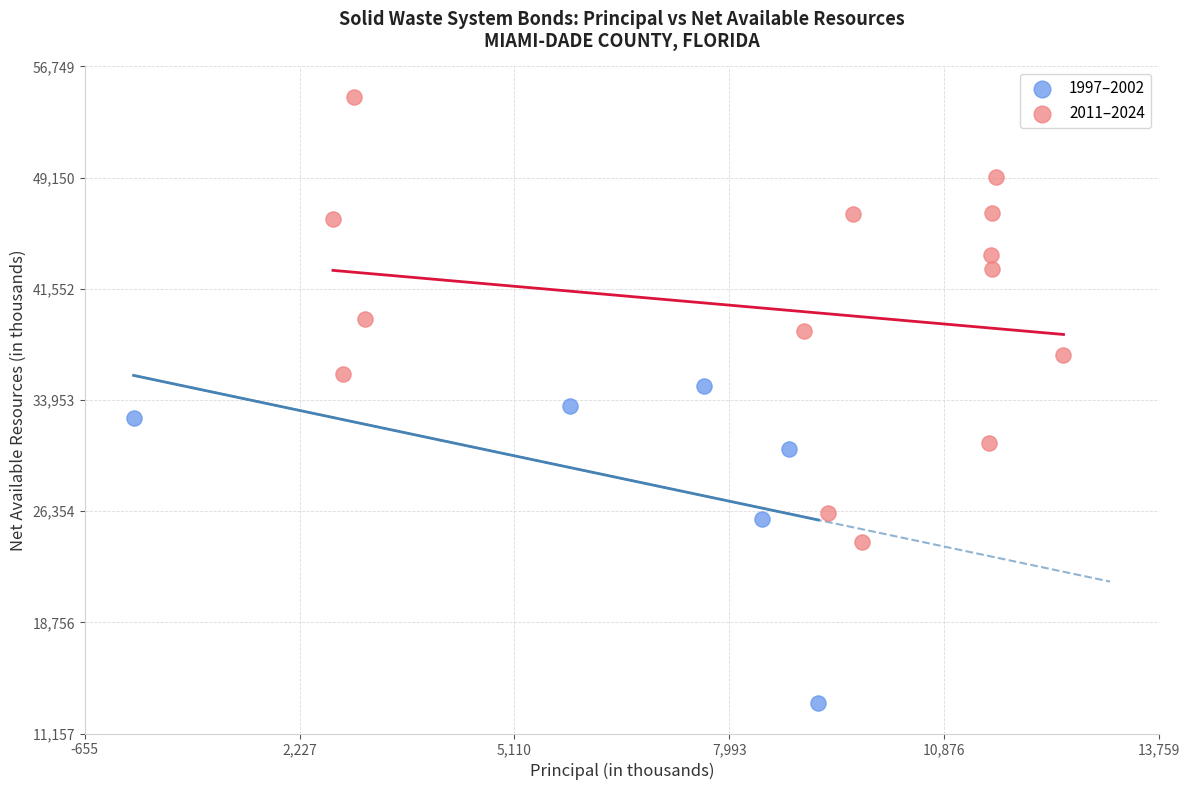

Which series reaches the minimum Y coordinate?

1997–2002